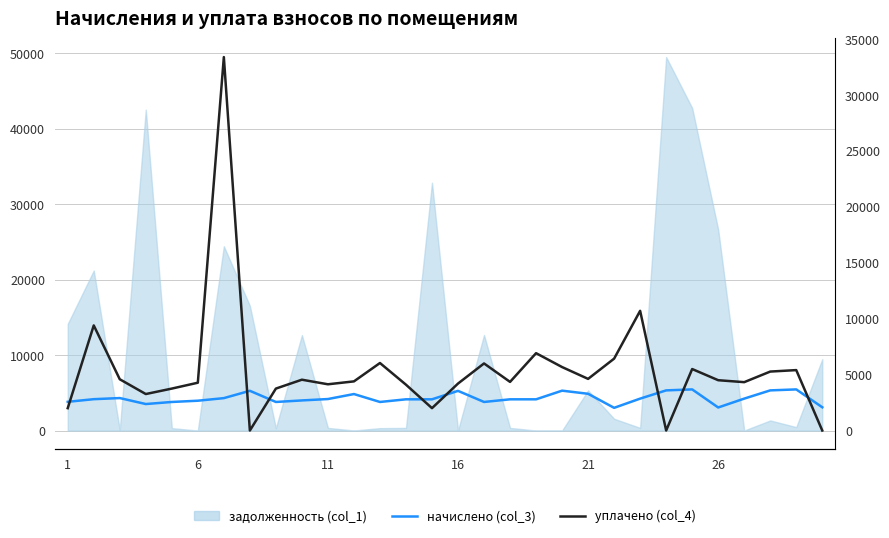

True or false: начислено (col_3) and уплачено (col_4) cross at least once.

True